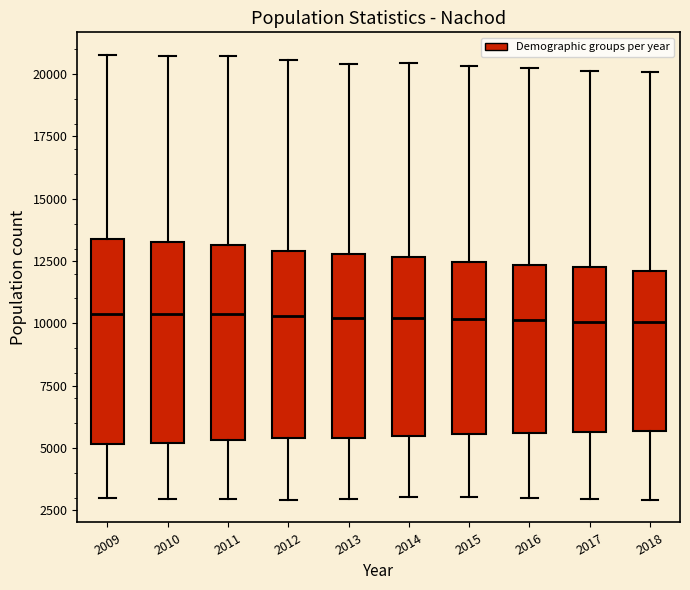

Reading left to right, read every box against the y-axis: the position of its median line, the range the box covers, and the ends of its whiskers. The values are not printed on the chart, so give them approximately, as read against the axis.

2009: median 10500, box 5000 to 13500, whiskers 3000 to 21000
2010: median 10500, box 5000 to 13500, whiskers 3000 to 20500
2011: median 10500, box 5500 to 13000, whiskers 3000 to 20500
2012: median 10500, box 5500 to 13000, whiskers 3000 to 20500
2013: median 10000, box 5500 to 13000, whiskers 3000 to 20500
2014: median 10000, box 5500 to 12500, whiskers 3000 to 20500
2015: median 10000, box 5500 to 12500, whiskers 3000 to 20500
2016: median 10000, box 5500 to 12500, whiskers 3000 to 20500
2017: median 10000, box 5500 to 12500, whiskers 3000 to 20000
2018: median 10000, box 5500 to 12000, whiskers 3000 to 20000